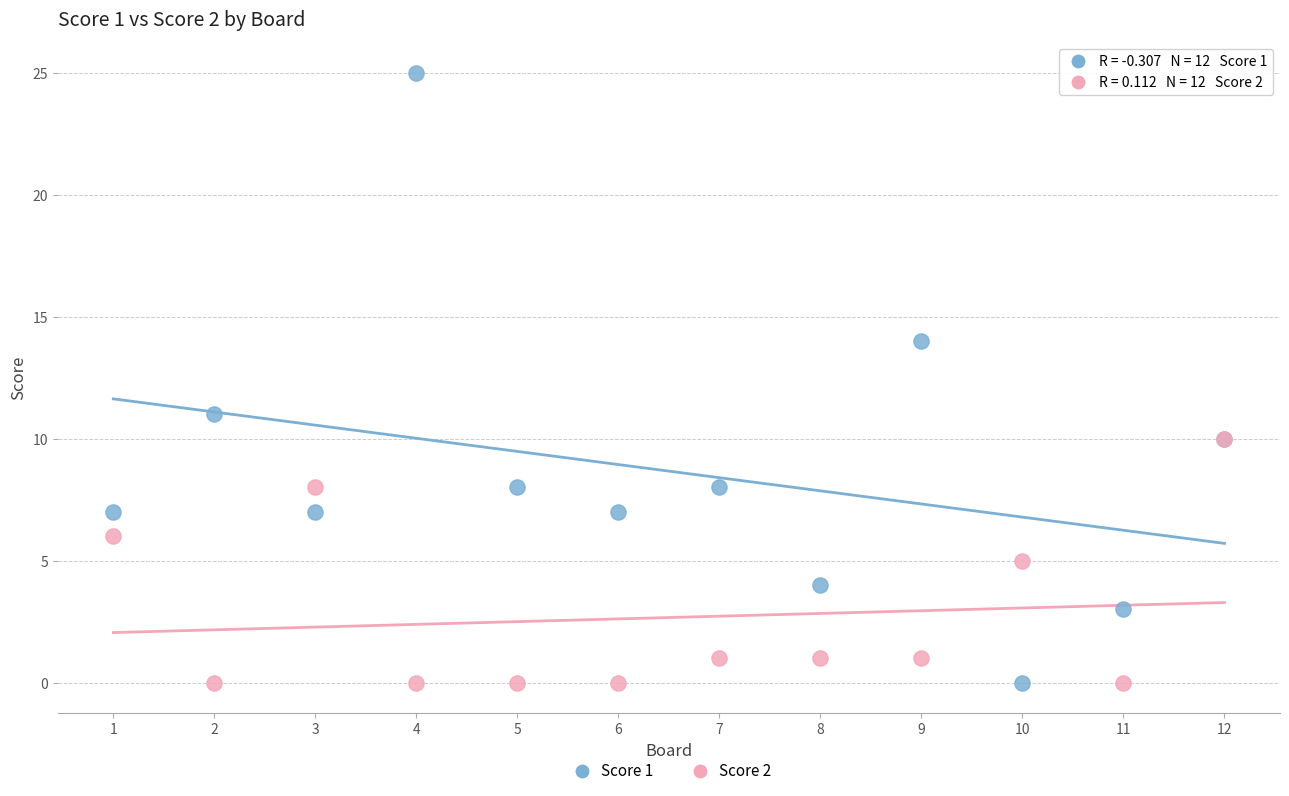

What are all the series names shown in the legend?

Score 1, Score 2